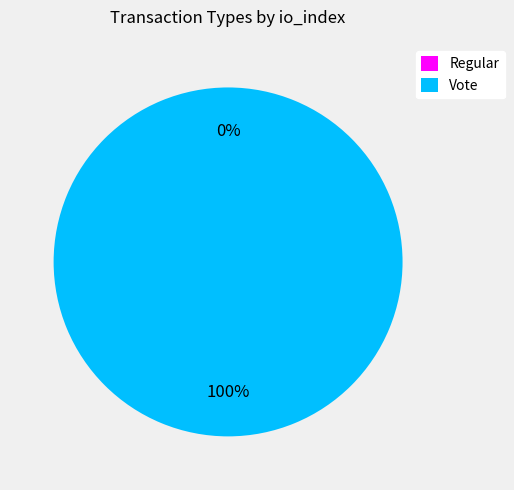

To the nearest percent, what percentage of the pie is Vote?

100%